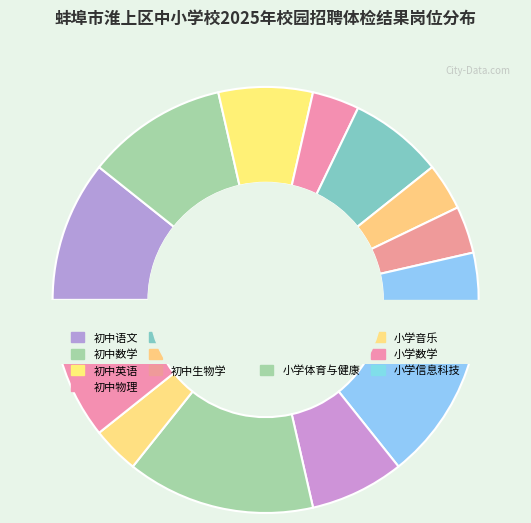

The 初中数学 slice represents 11% of the pie. True or false?

True